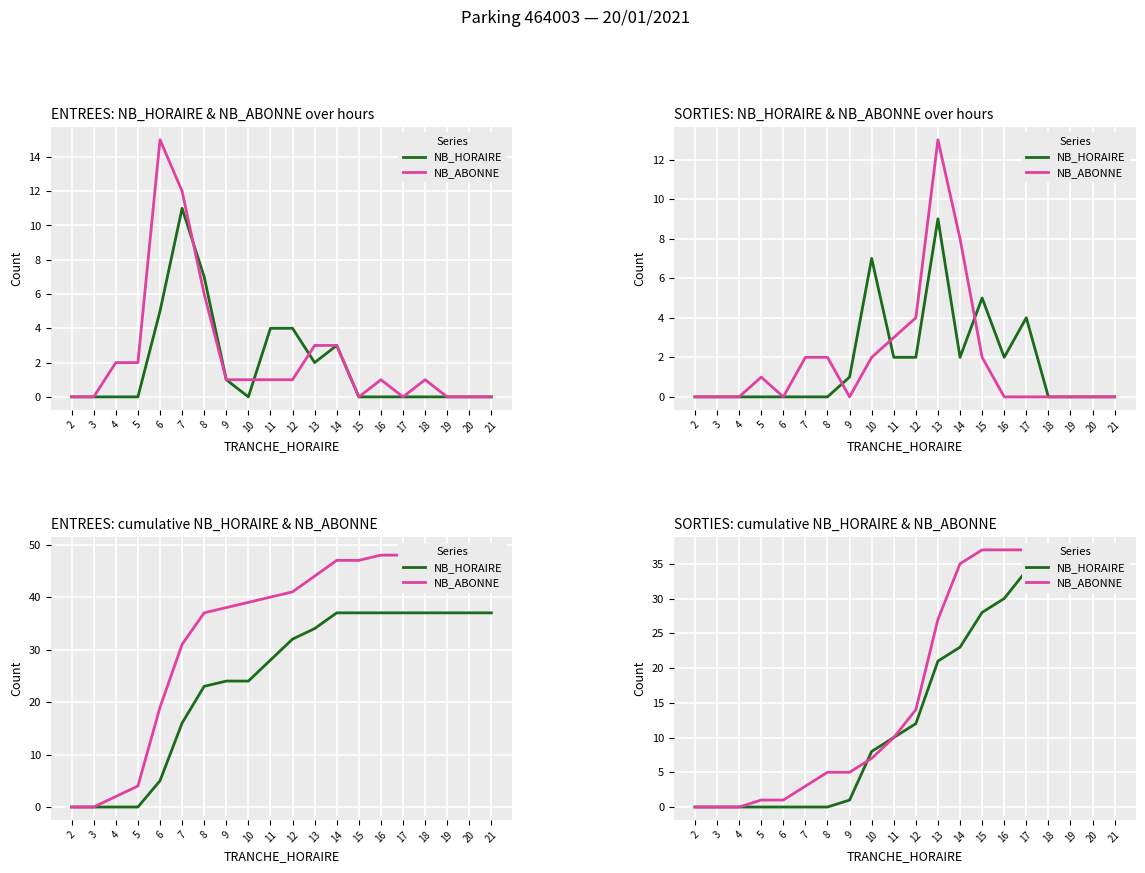

Between 14 and 20, which is larger?

20